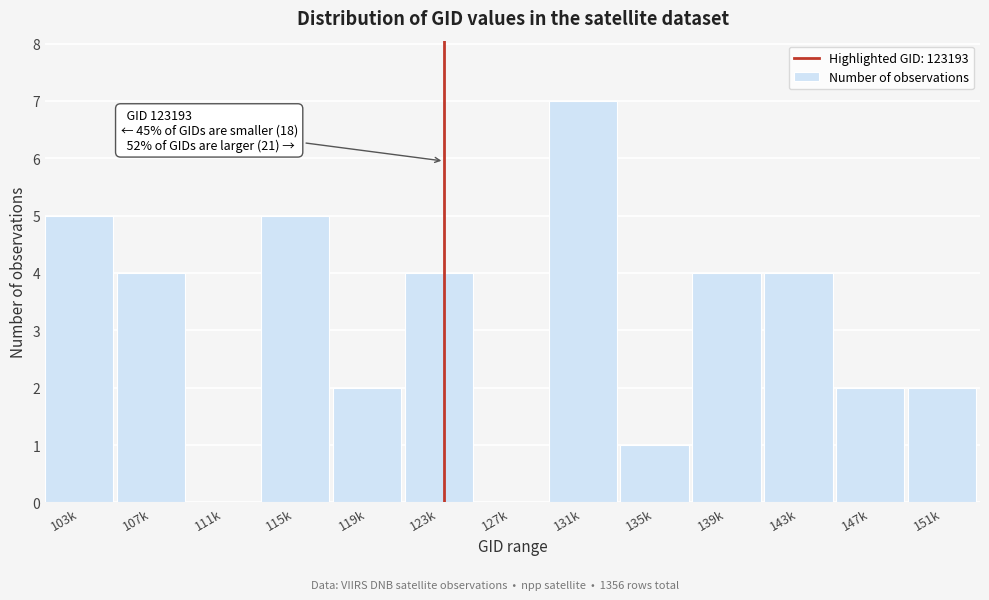

Reading right to left, extract all data points from this chart.

151k=2	147k=2	143k=4	139k=4	135k=1	131k=7	127k=0	123k=4	119k=2	115k=5	111k=0	107k=4	103k=5